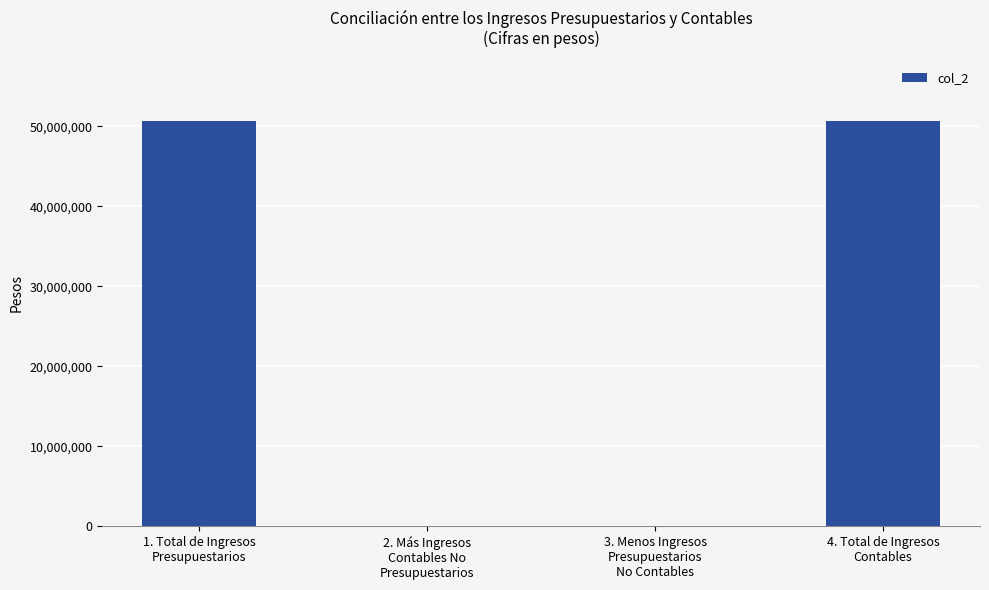

What is the sum of all values?

101202589.1